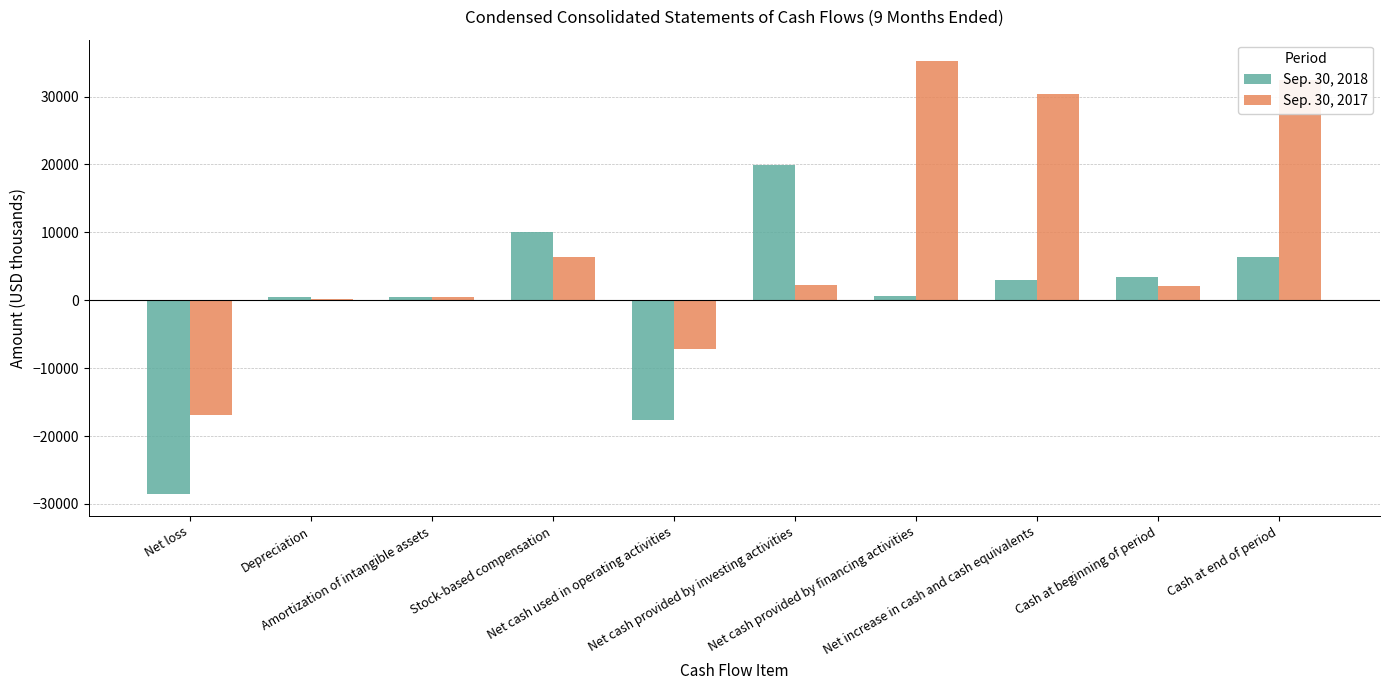

Between Depreciation and Net cash provided by investing activities, which series saw the biggest shift?

Sep. 30, 2018